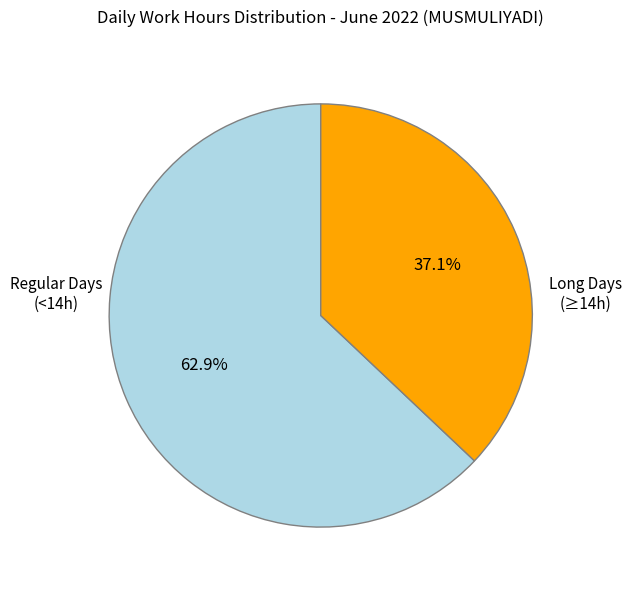

Which category accounts for the majority?

Regular Days (<14h)